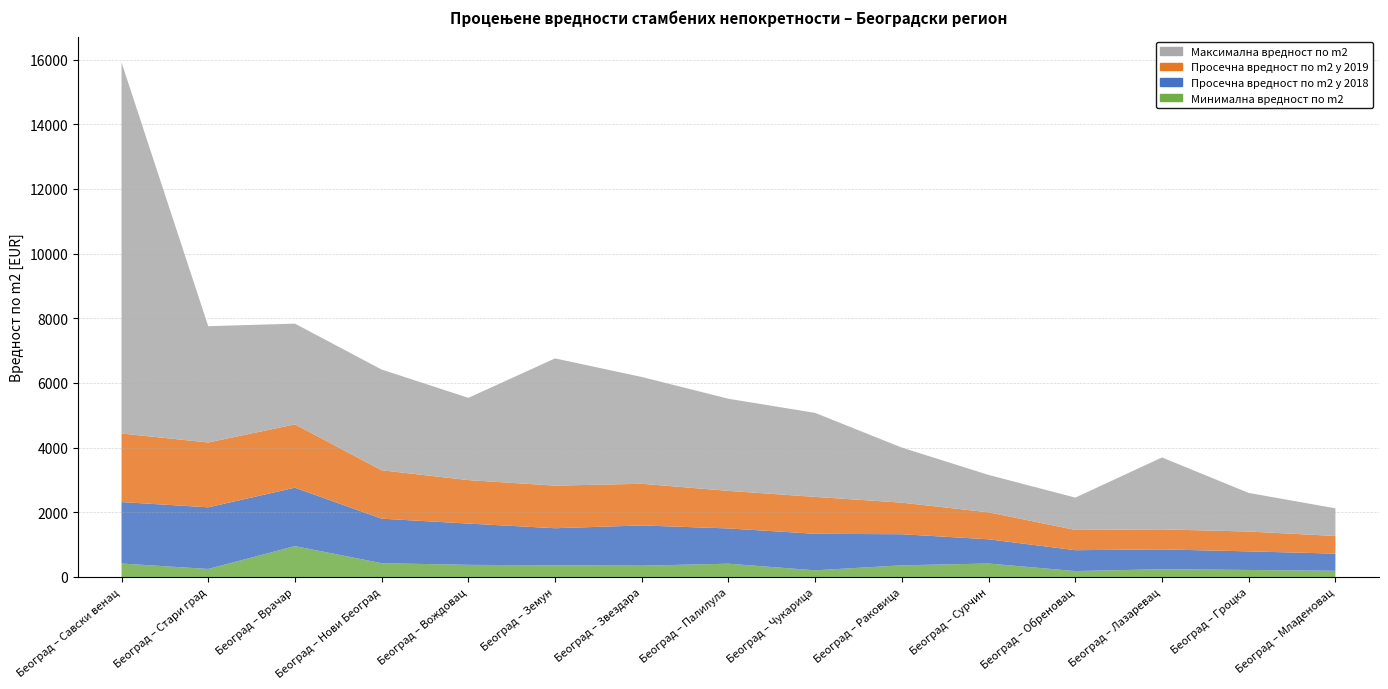

Reading left to right, what are all the values shown in this chart?

Просечна вредност по m2 у 2019: 2121.1	2004.8	1958.7	1497.5	1344.5	1317.8	1288.7	1162.0	1141.5	976.8	834.6	626.0	619.5	613.7	546.0
Просечна вредност по m2 у 2018: 1900.9	1906.7	1806.7	1376.6	1276.5	1146.0	1244.4	1090.5	1129.4	961.6	749.6	645.8	613.2	574.6	531.2
Минимална вредност по m2: 416.0	247.9	954.3	426.5	375.0	361.4	349.5	410.7	206.2	360.4	416.1	182.5	240.0	217.3	191.0
Максимална вредност по m2: 11475.4	3596.5	3114.8	3114.4	2544.0	3934.2	3302.6	2847.9	2597.0	1701.9	1155.7	1000.0	2223.9	1193.5	854.9